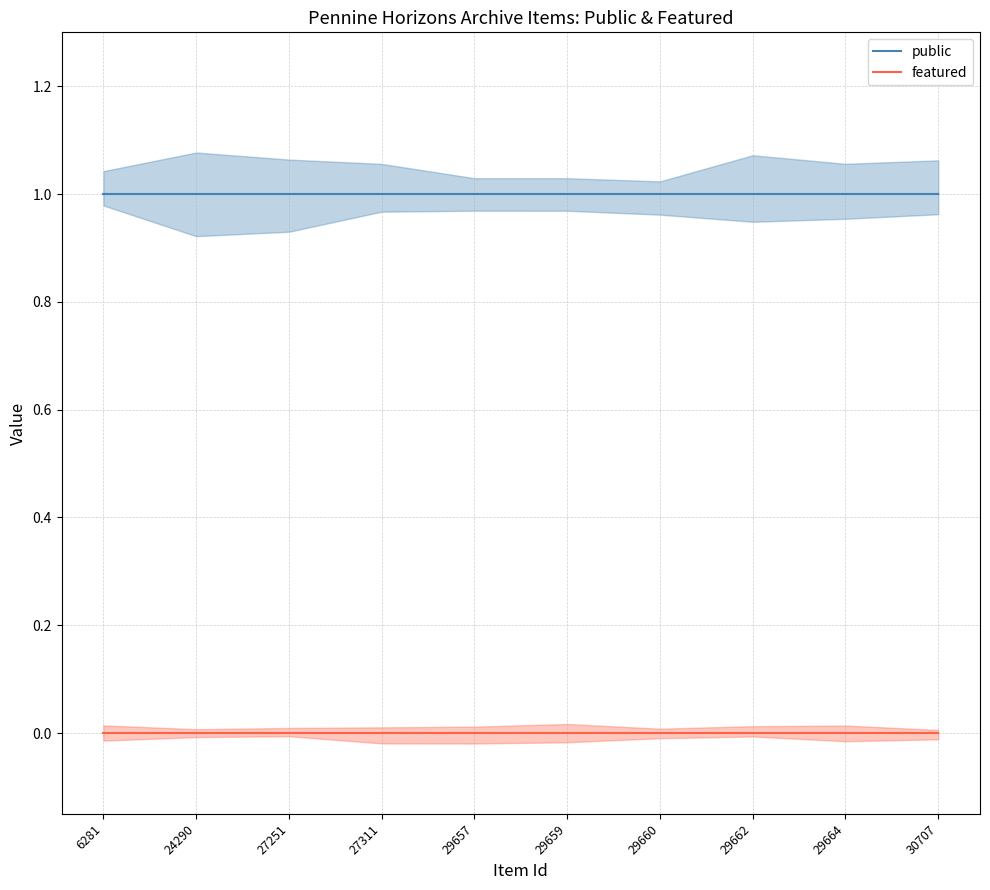

Which has a higher value, 27311 or 29662?

27311